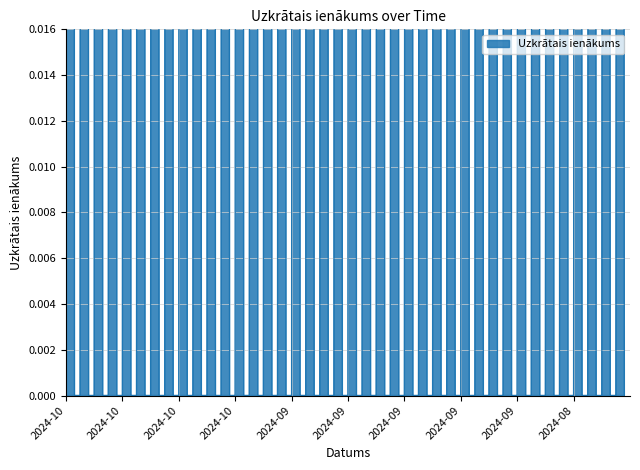

What position from the left is 2024-09-03?

34